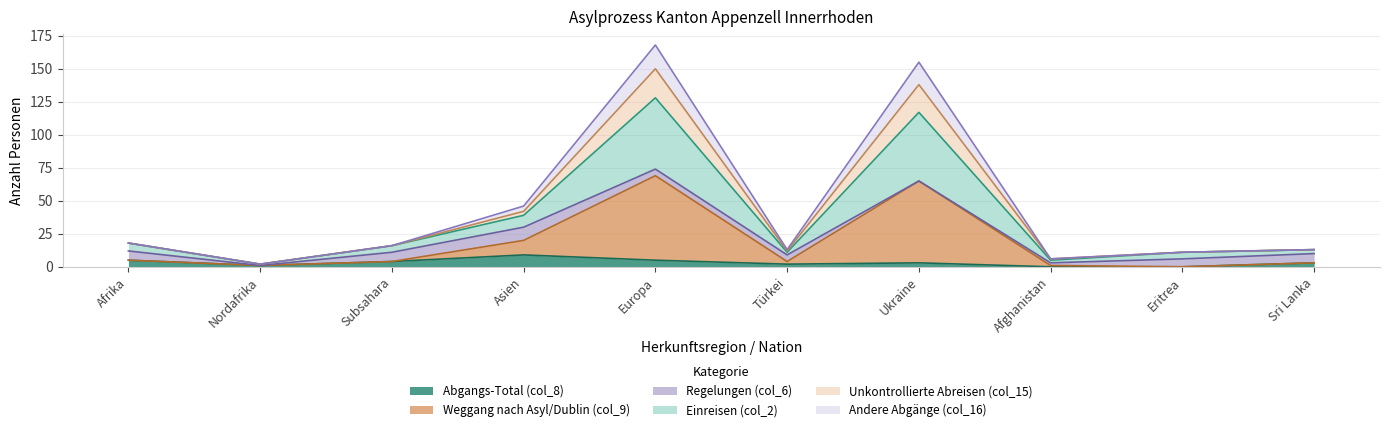

Between Nordafrika and Ukraine, which is larger?

Ukraine